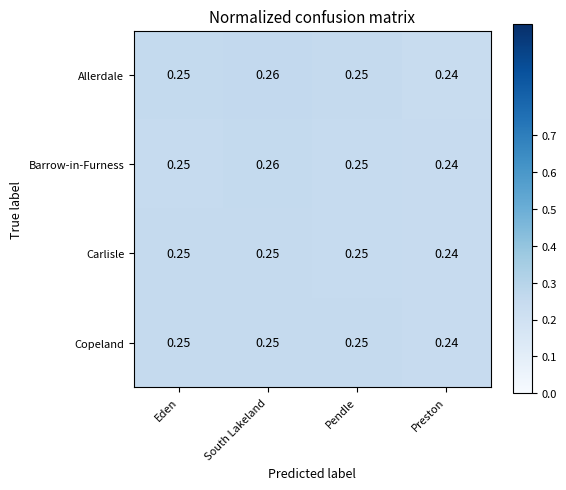

At which label is Carlisle closest to 0?

Preston